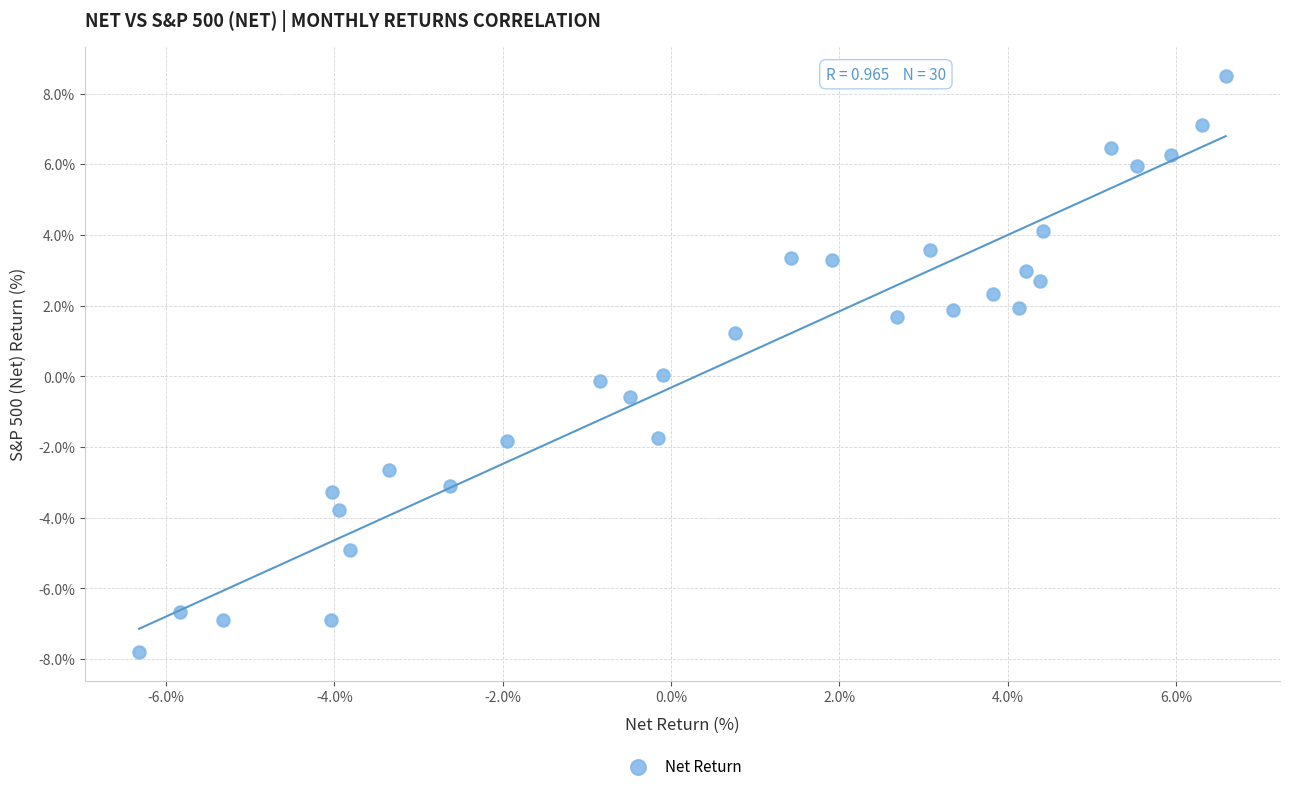

What is the range of X values (max minus min)?

12.9